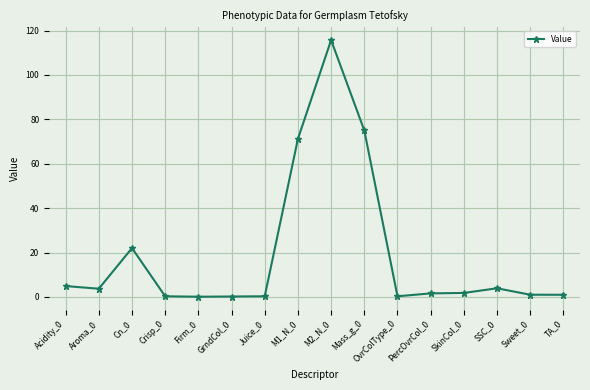

At which category does the data reach its first local peak?

Cn_0